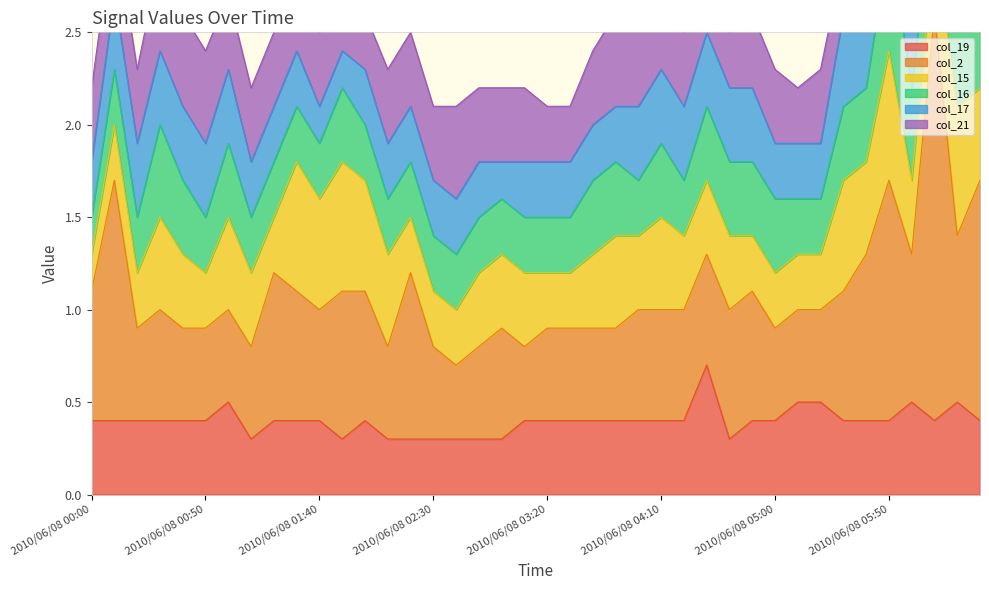

After their last crossing, which series has the higher values: col_21 or col_2?

col_2